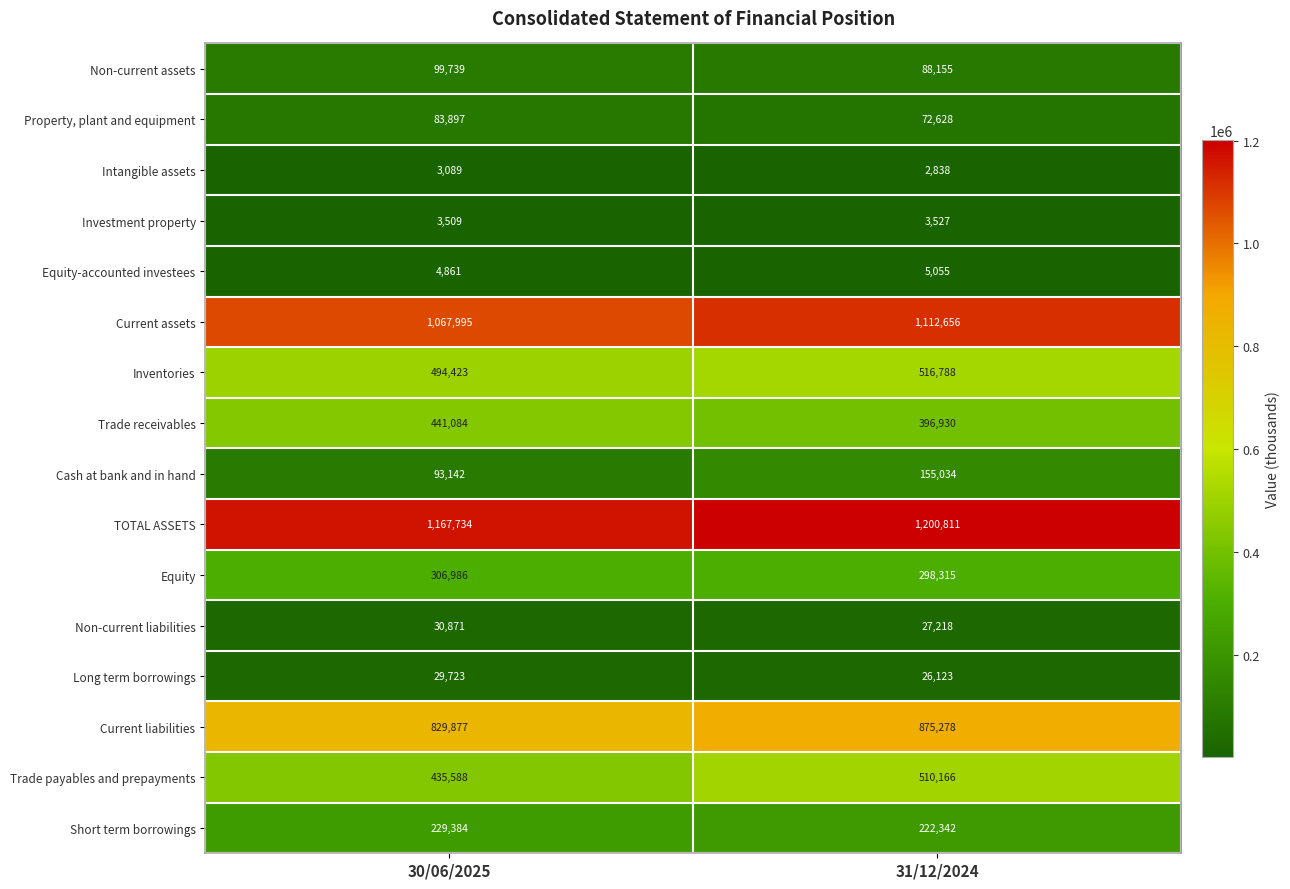

How many series are shown in this chart?

16